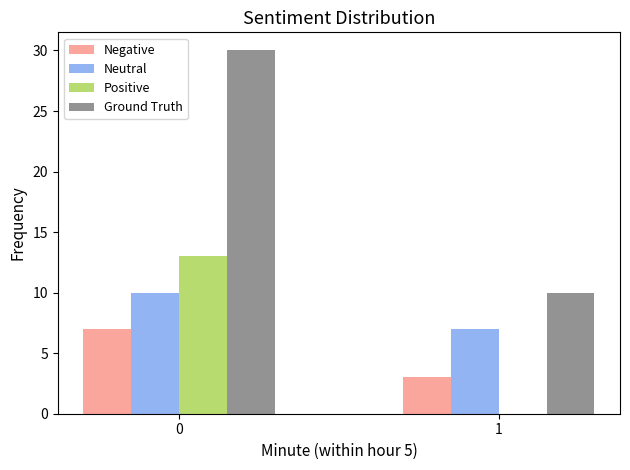

What are all the series names shown in the legend?

Negative, Neutral, Positive, Ground Truth